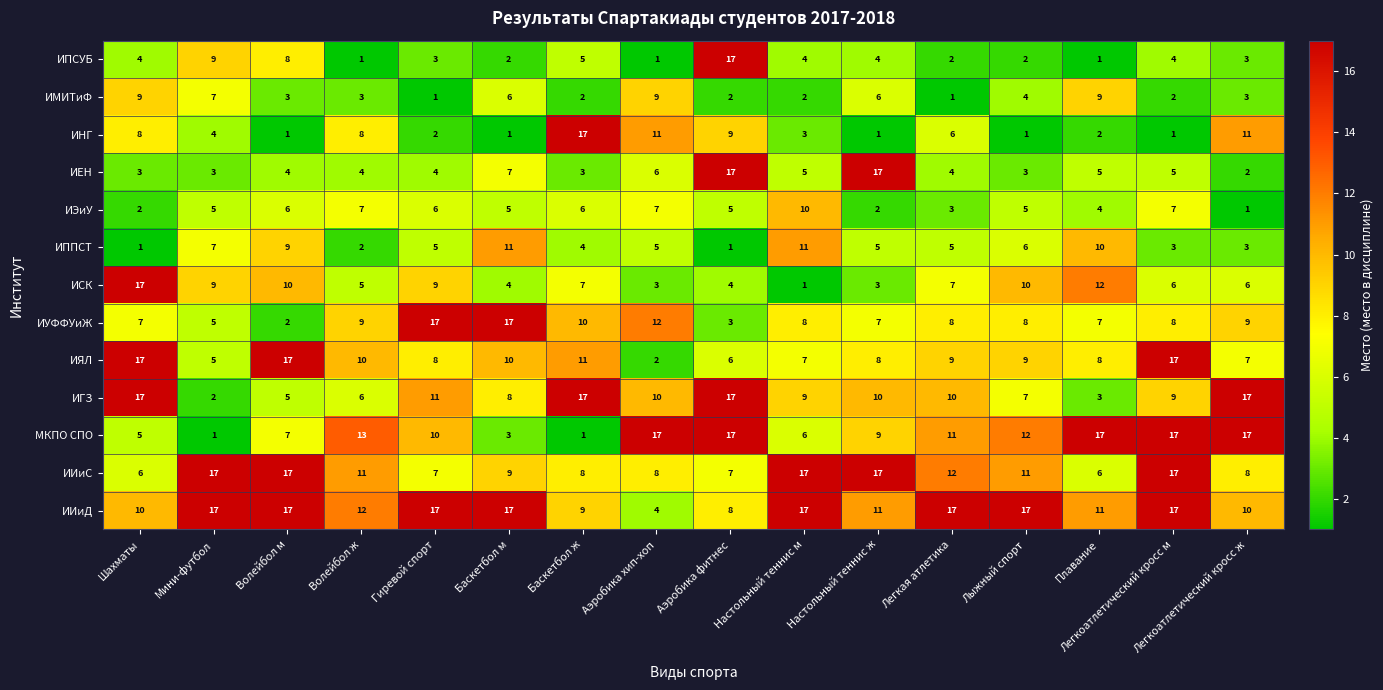

What is the total value across all series at Легкоатлетический кросс ж?

97